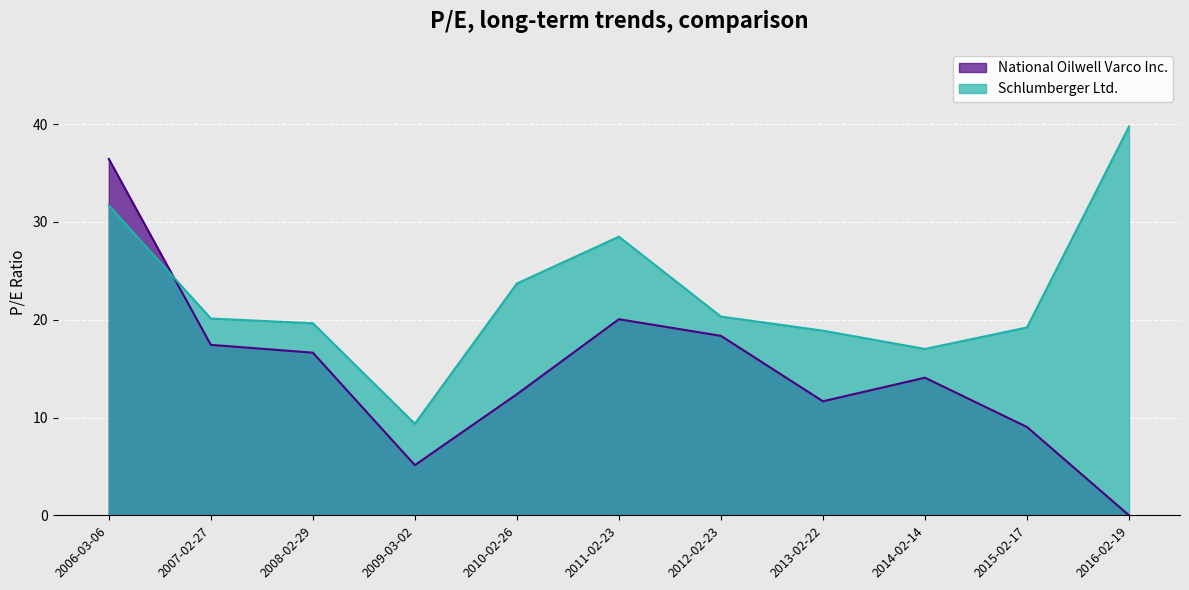

Reading right to left, transcribe all the data shown in this chart.

National Oilwell Varco Inc.: 2016-02-19=0.0	2015-02-17=9.0	2014-02-14=14.1	2013-02-22=11.7	2012-02-23=18.4	2011-02-23=20.1	2010-02-26=12.4	2009-03-02=5.1	2008-02-29=16.6	2007-02-27=17.4	2006-03-06=36.4
Schlumberger Ltd.: 2016-02-19=39.8	2015-02-17=19.2	2014-02-14=17.0	2013-02-22=18.9	2012-02-23=20.3	2011-02-23=28.5	2010-02-26=23.7	2009-03-02=9.4	2008-02-29=19.6	2007-02-27=20.1	2006-03-06=31.7